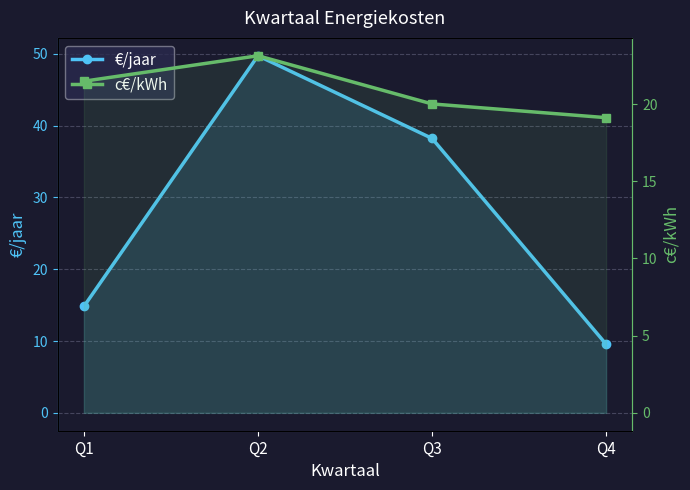

What is the difference between the maximum and minimum values in the €/jaar series?

40.2